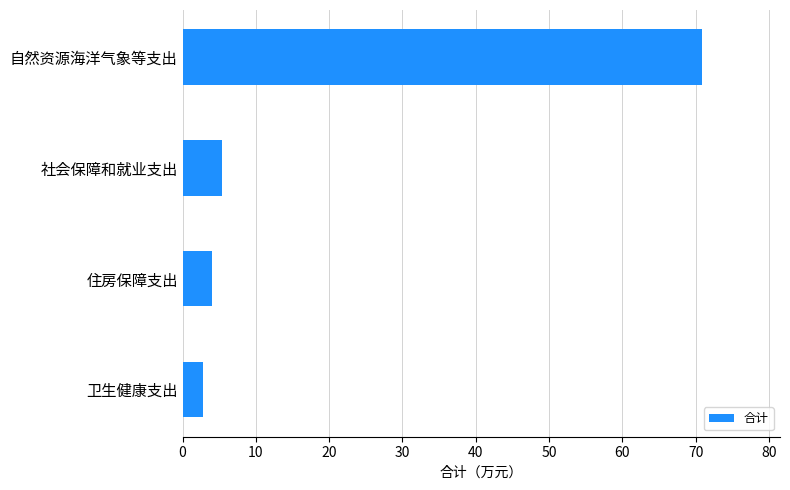

True or false: the data shows 4.0 at 住房保障支出.

True